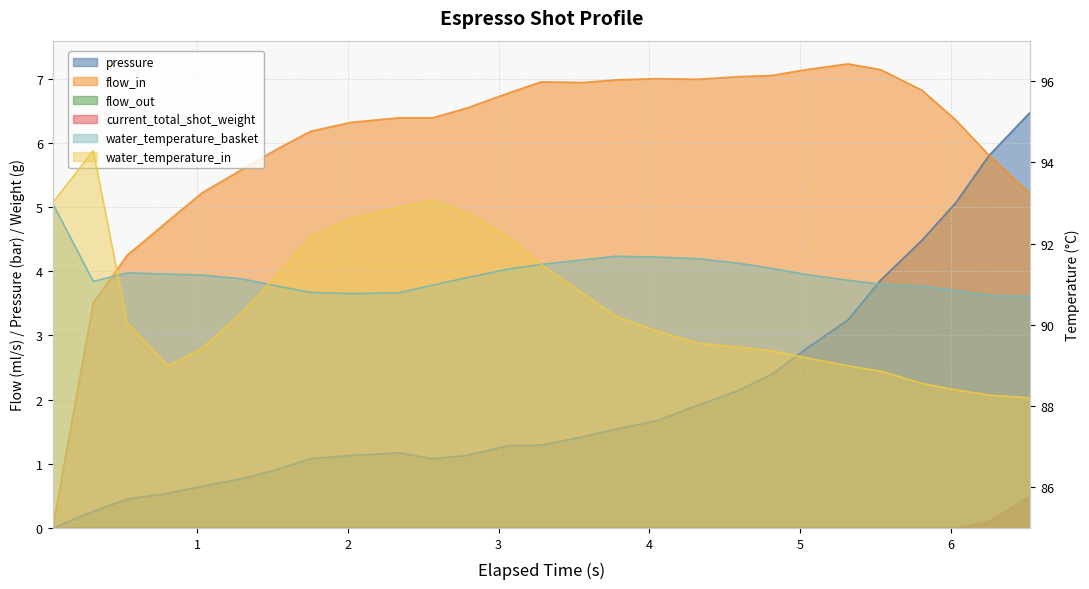

At which category is the sum across all series the highest?

3.058